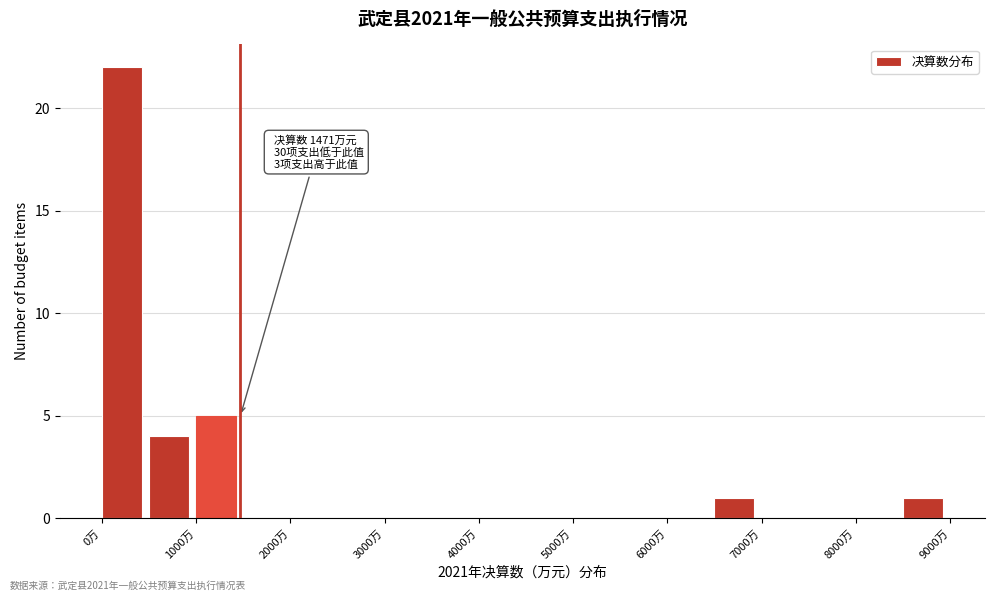

Which range on the x-axis has the tallest bar?

0 to 500